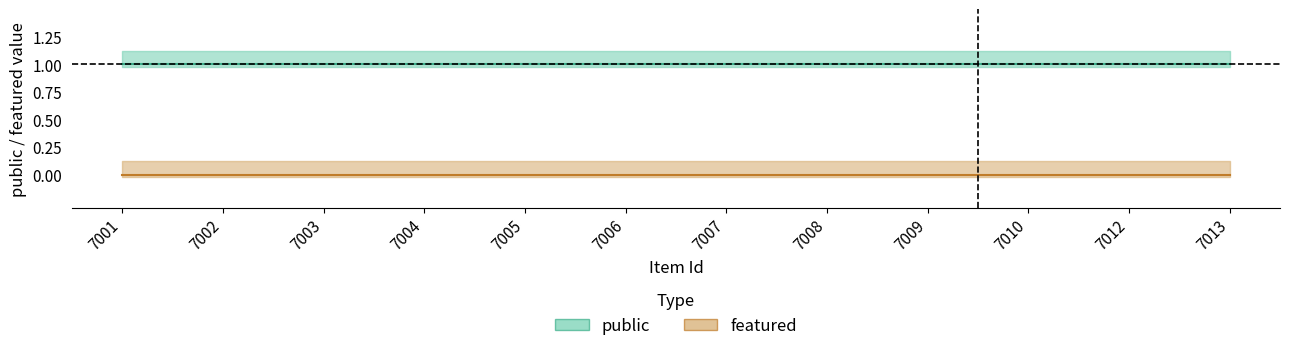

Which series has the largest range (max minus min)?

public